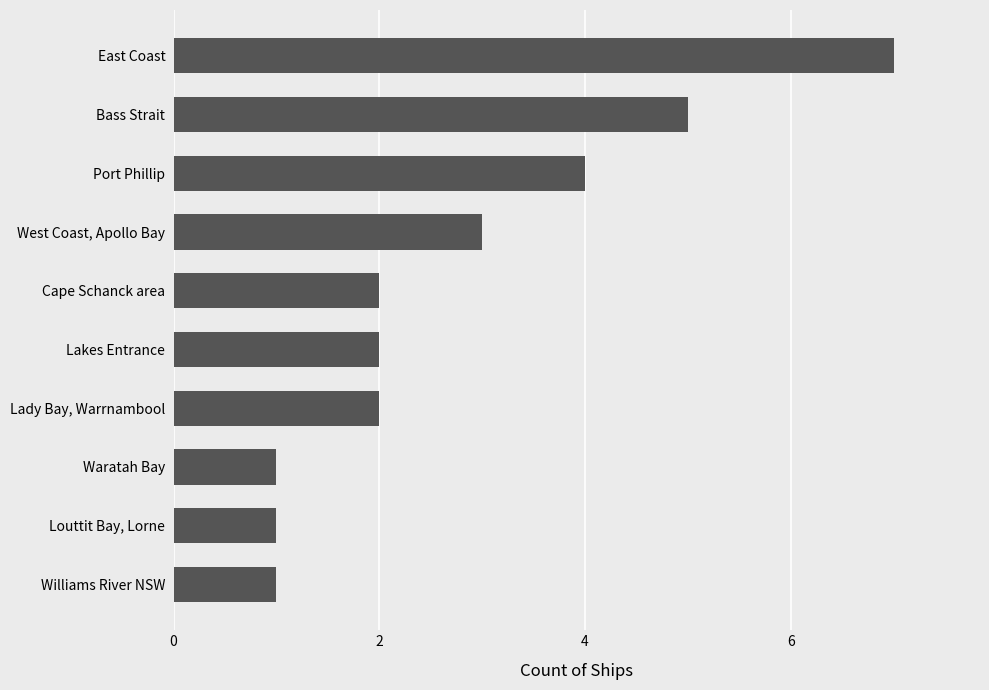

What is the sum of all values?

28